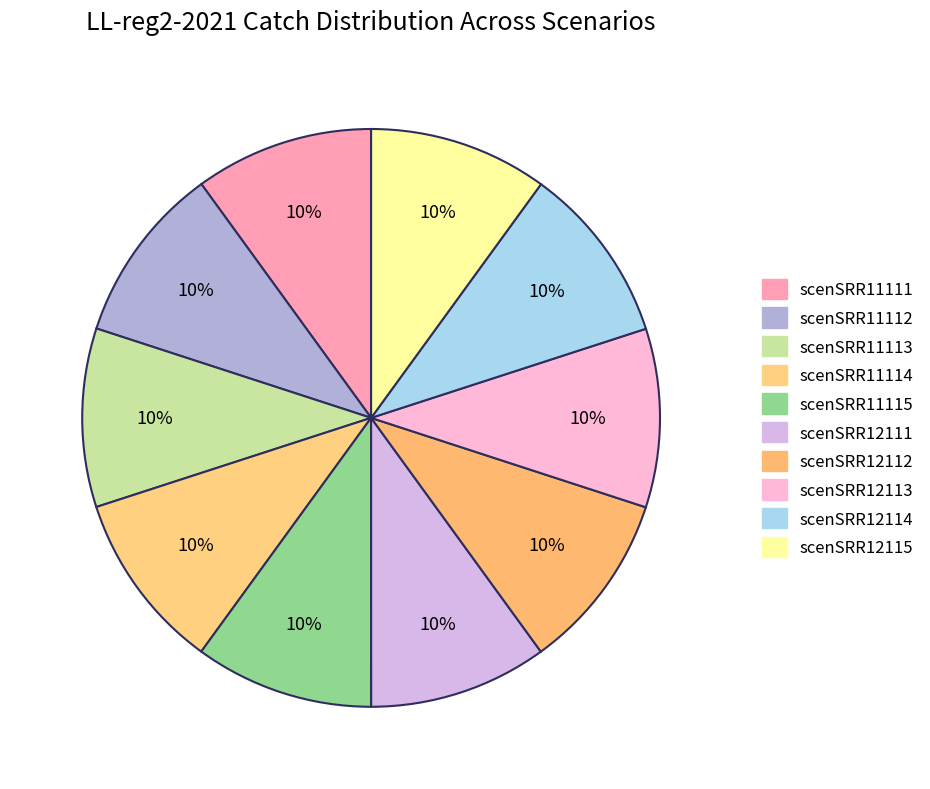

Count the number of slices in the pie.

10